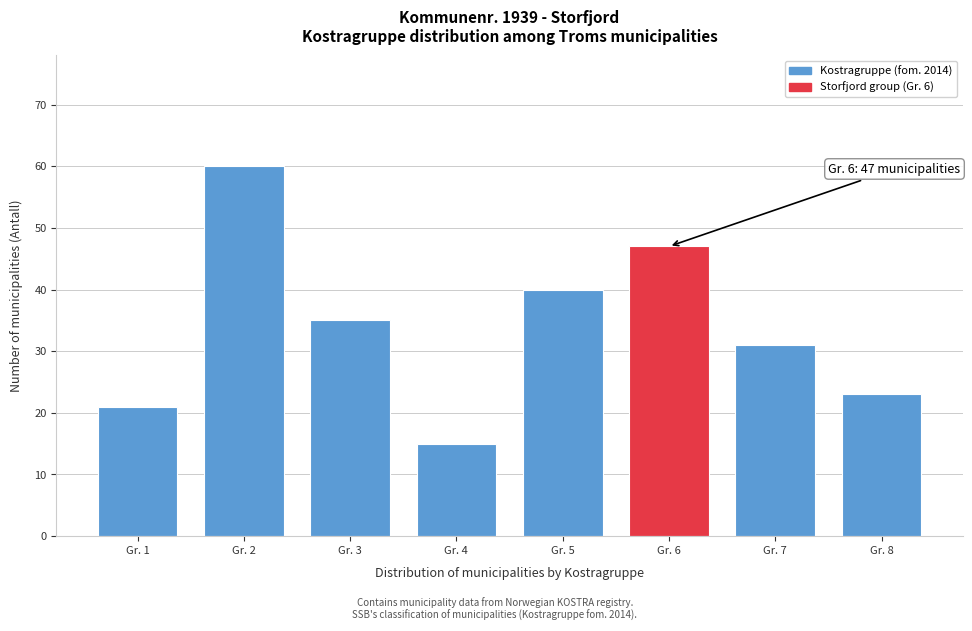

Reading left to right, list all the values displayed in this chart.

Gr. 1=21	Gr. 2=60	Gr. 3=35	Gr. 4=15	Gr. 5=40	Gr. 6=47	Gr. 7=31	Gr. 8=23